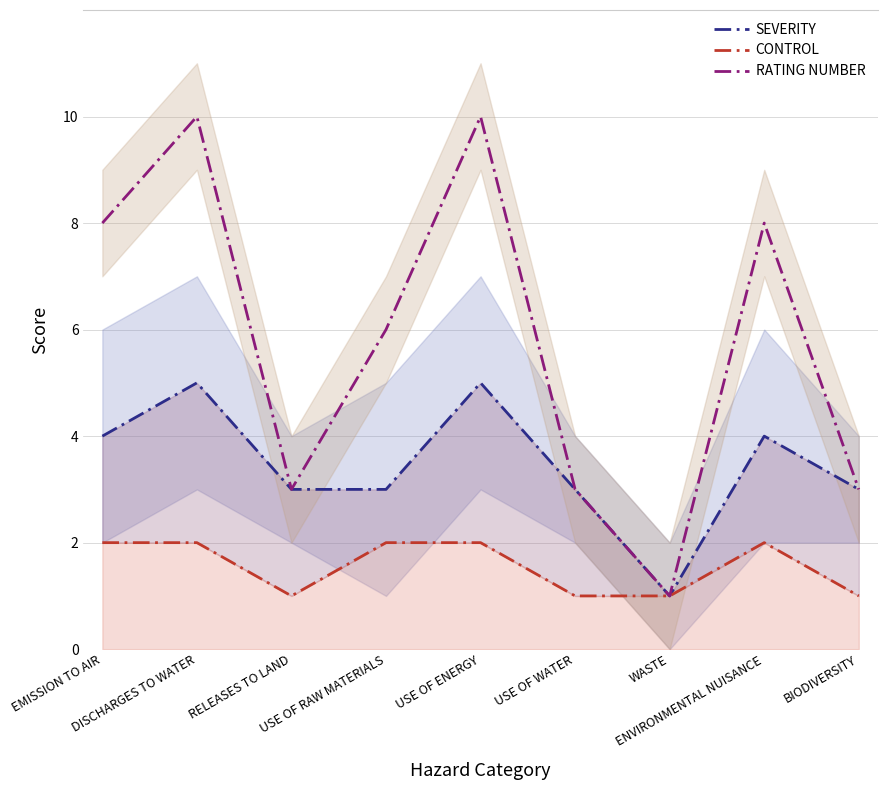

List the series in order of their peak value, highest first.

RATING NUMBER, SEVERITY, CONTROL